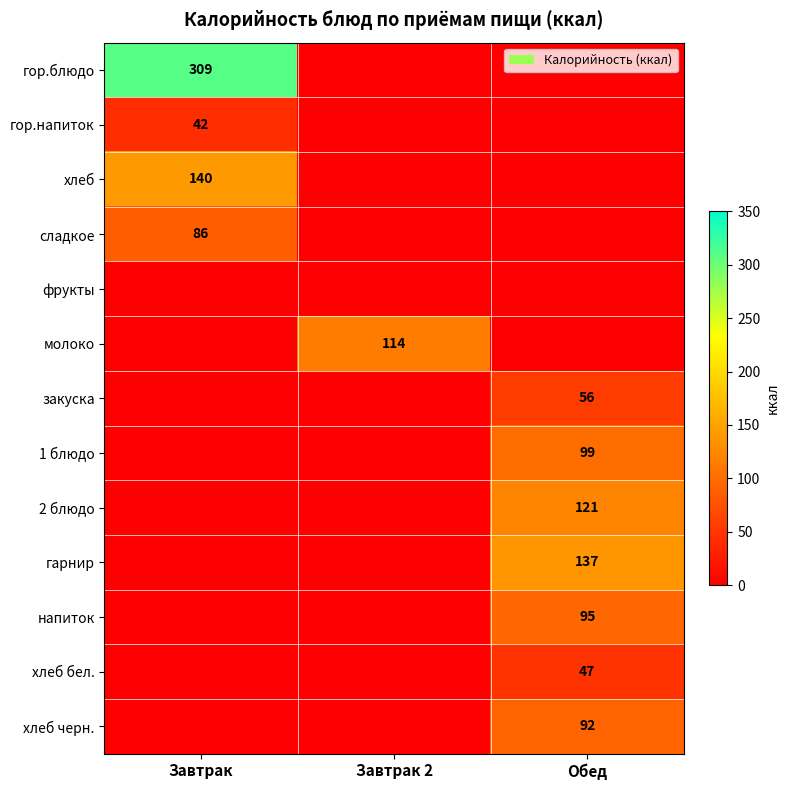

Count the number of categories in the chart.

3